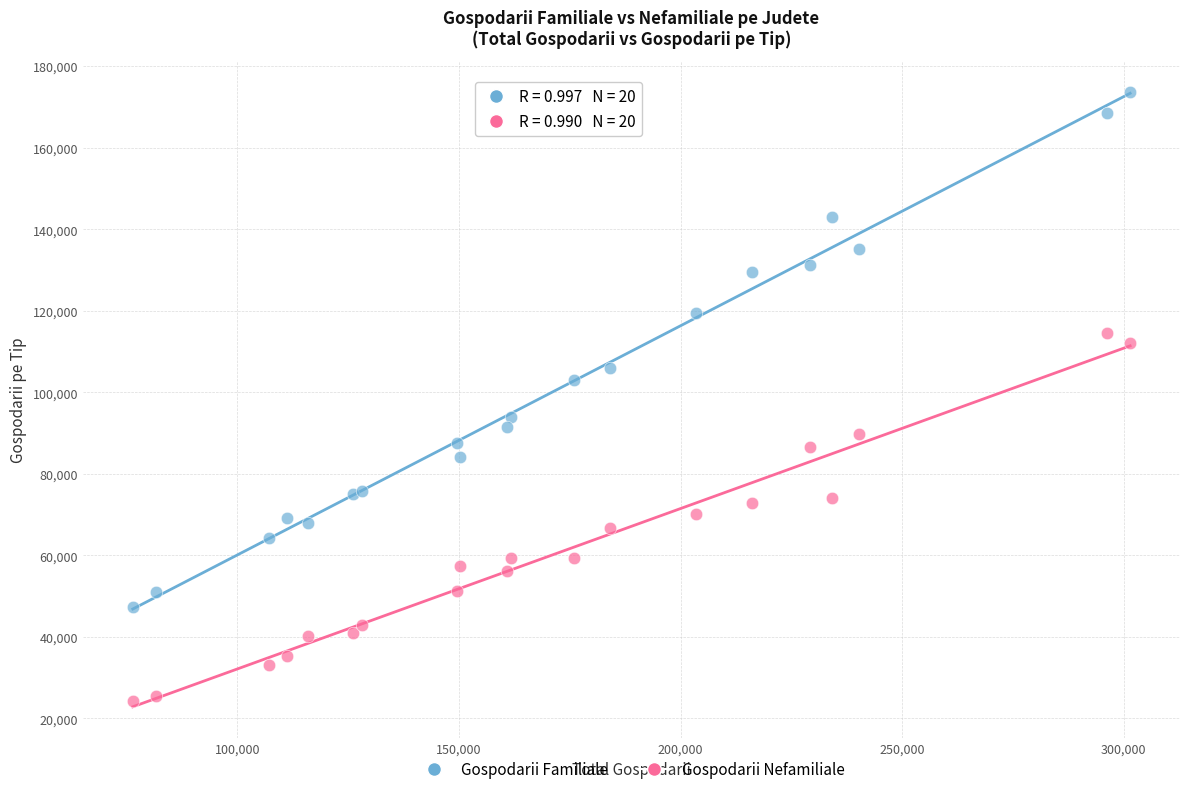

Which series has the largest Y range (max minus min)?

Gospodarii Familiale